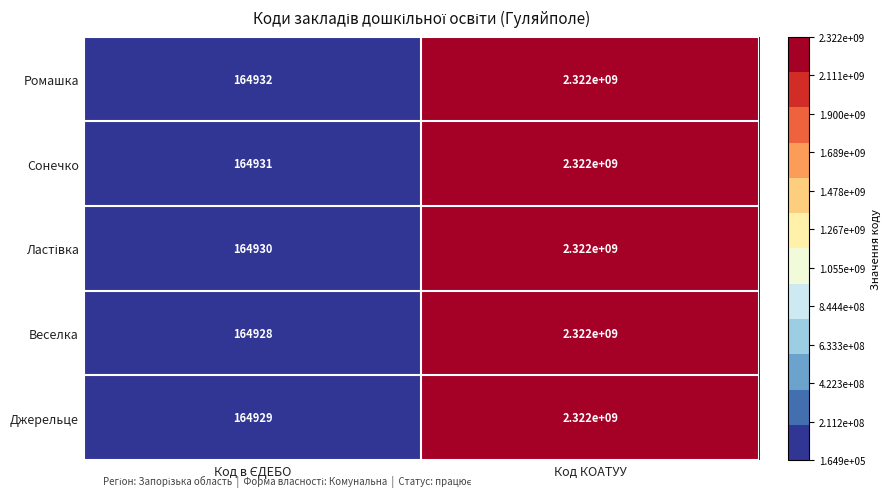

How many categories are shown in the chart?

2